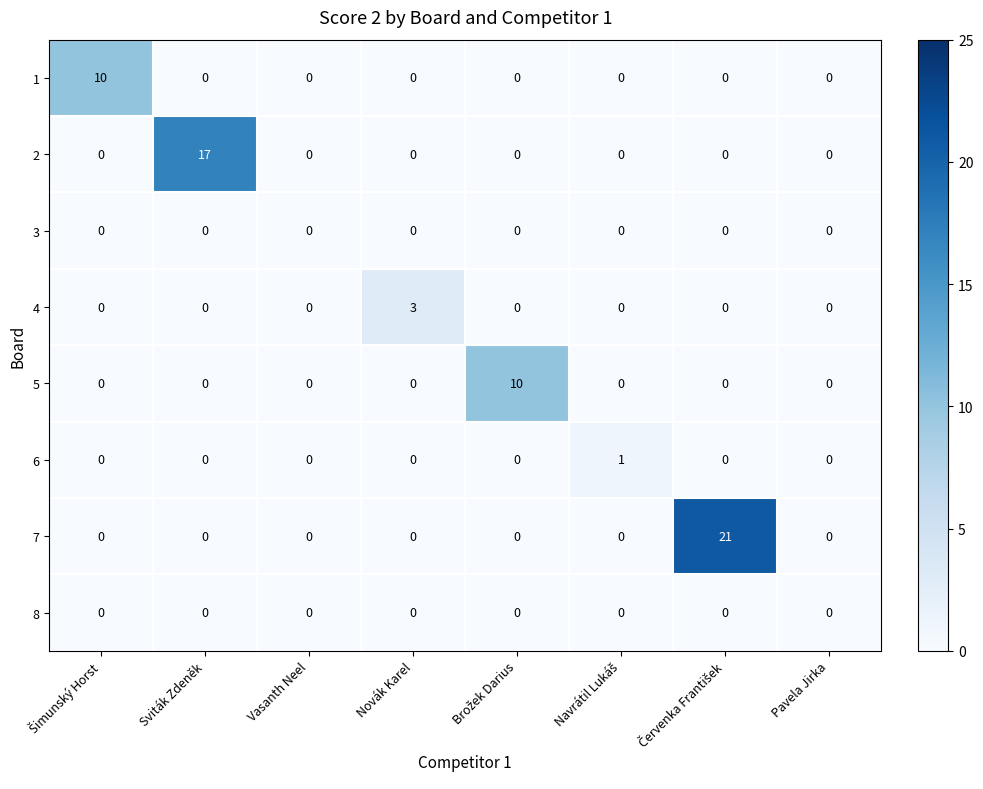

Which series has the largest range (max minus min)?

7